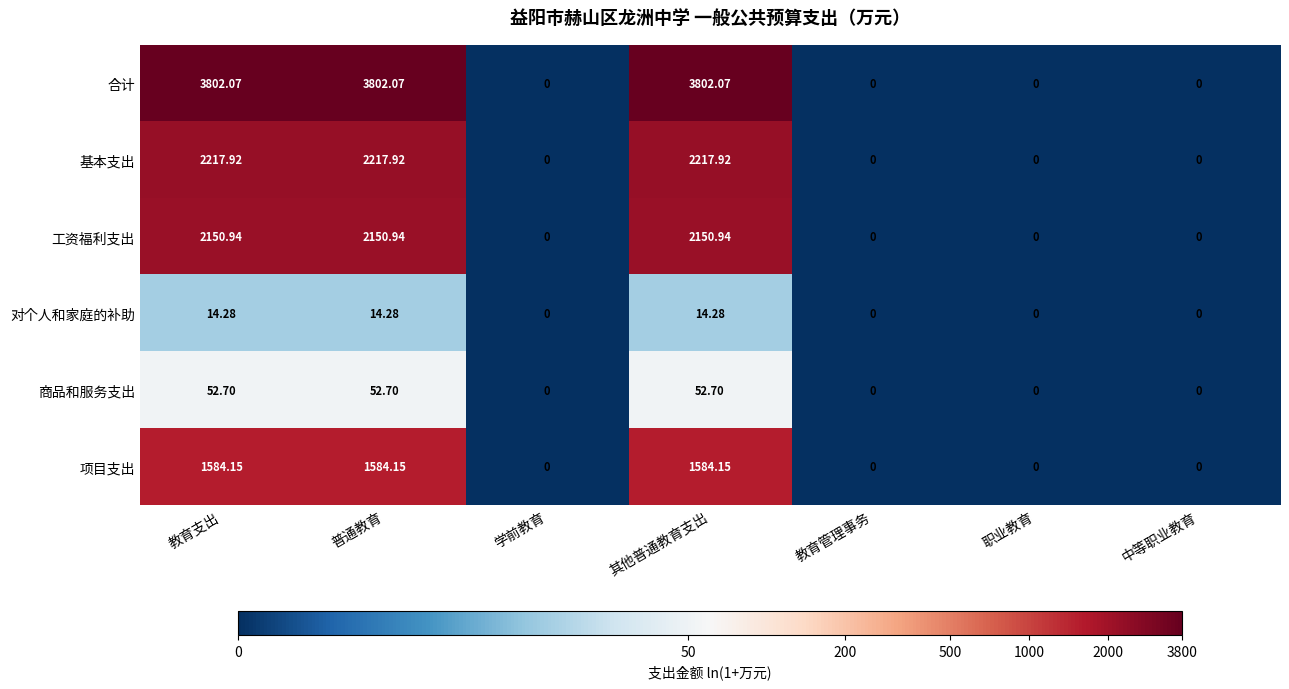

Which series has the largest range (max minus min)?

合计